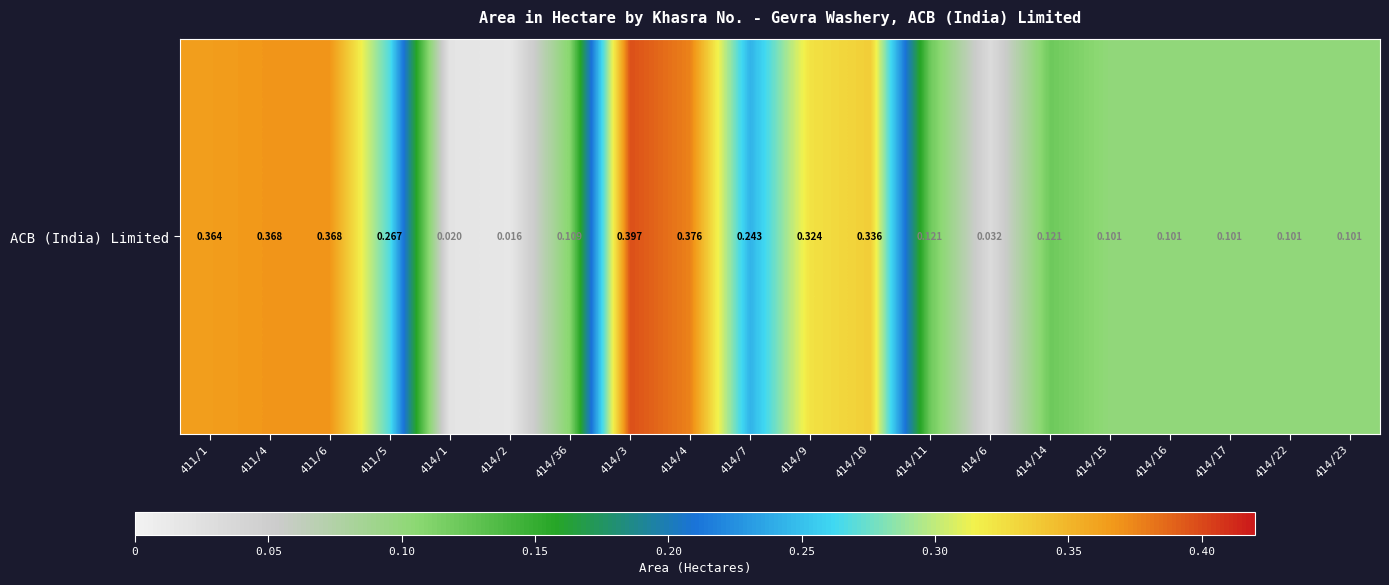

Rank the categories by value from lowest to highest.

414/2, 414/1, 414/6, 414/15, 414/16, 414/17, 414/22, 414/23, 414/36, 414/11, 414/14, 414/7, 411/5, 414/9, 414/10, 411/1, 411/4, 411/6, 414/4, 414/3